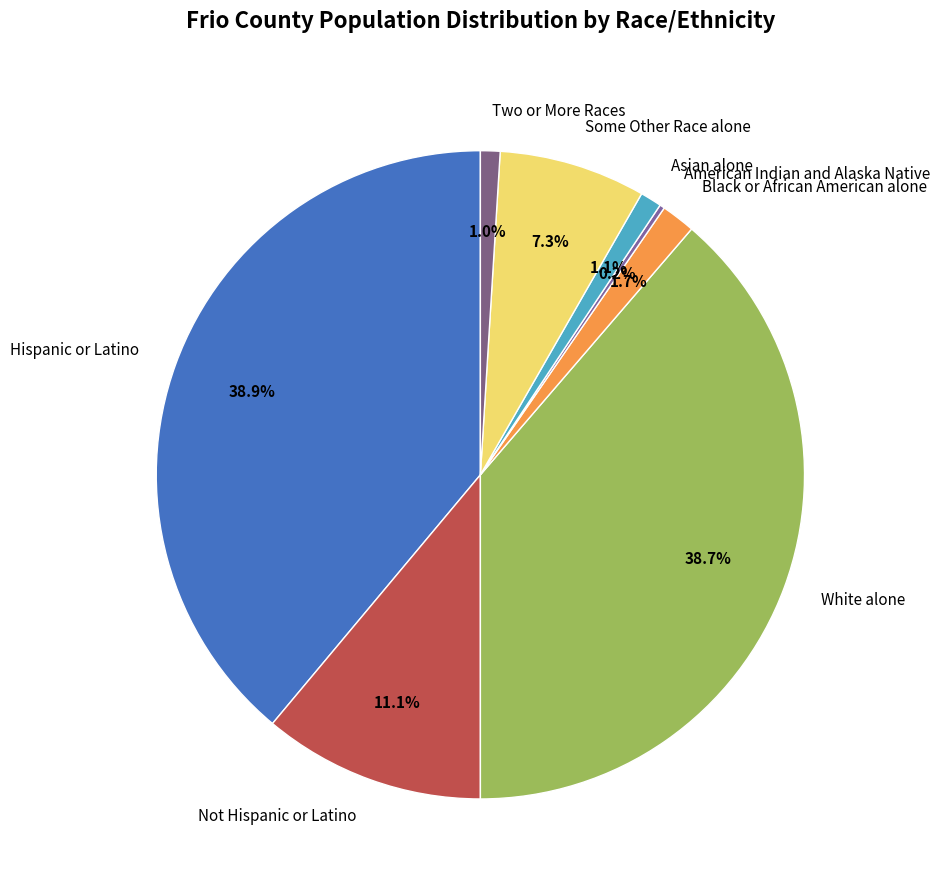

Is the sum of Not Hispanic or Latino and Two or More Races greater than half?

No